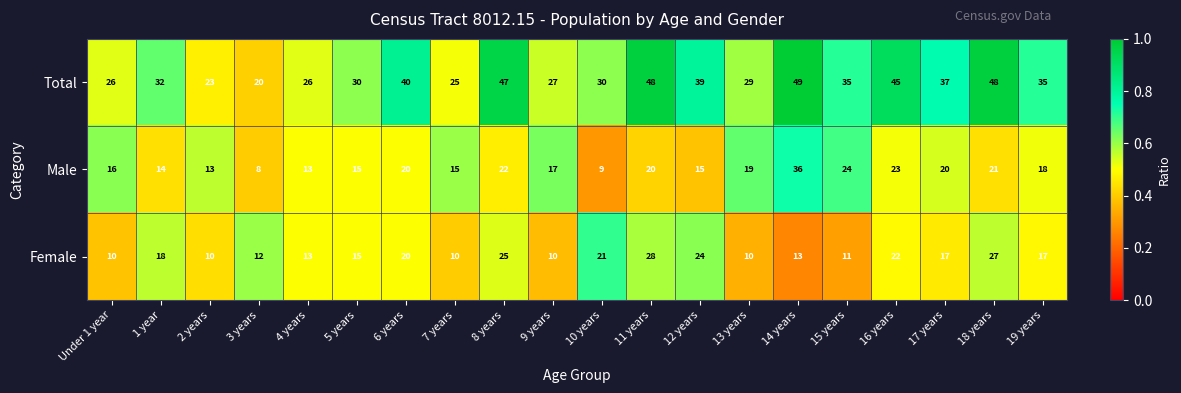

At 11 years, list the series in order from largest to smallest.

Total, Female, Male